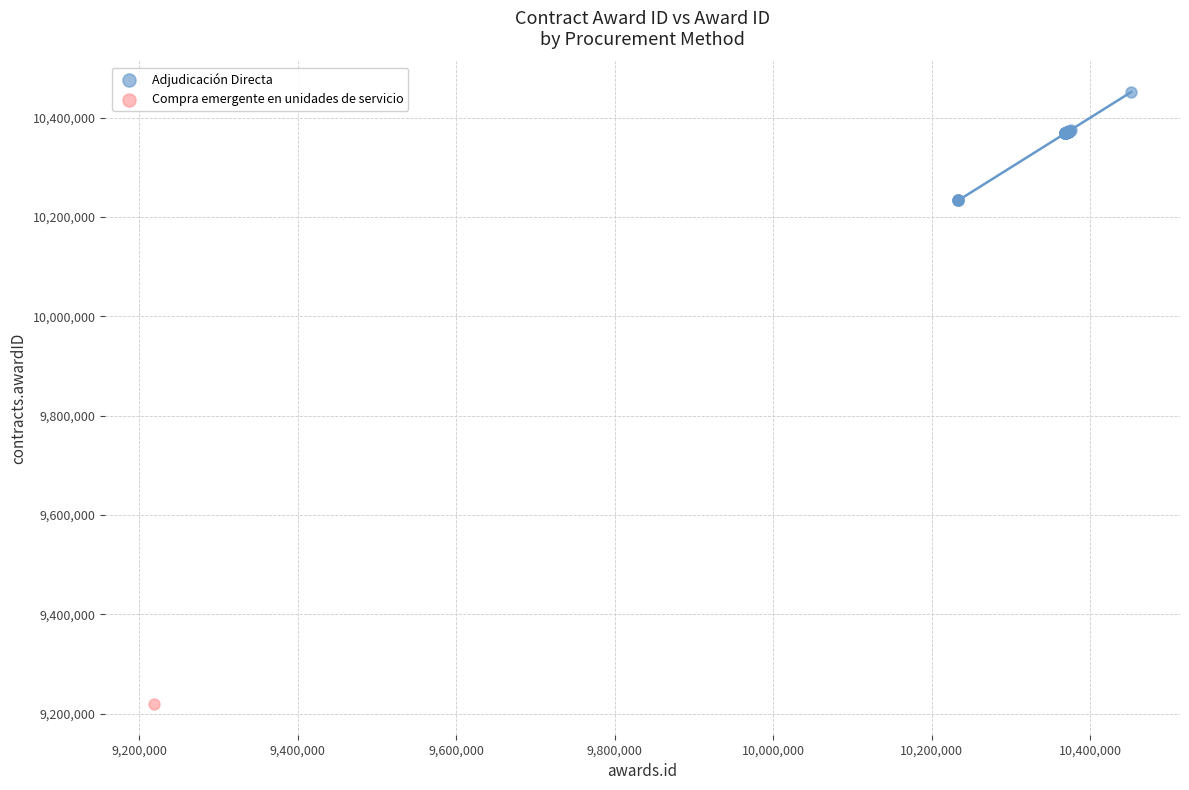

What are all the series names shown in the legend?

Adjudicación Directa, Compra emergente en unidades de servicio